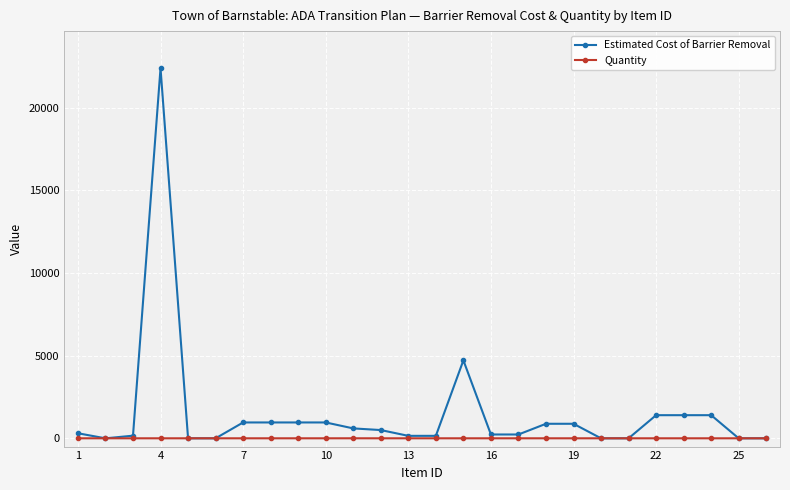

True or false: Estimated Cost of Barrier Removal has more than 1 interior local peaks.

True